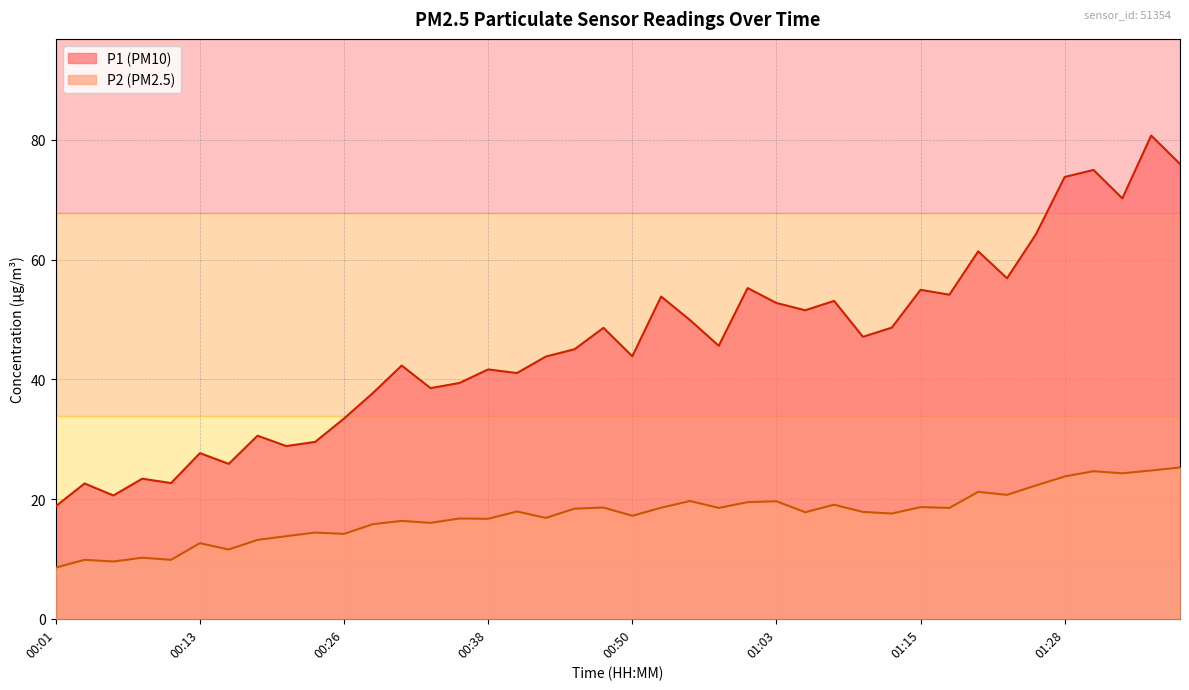

At which category does P2 reach its first local valley?

00:06